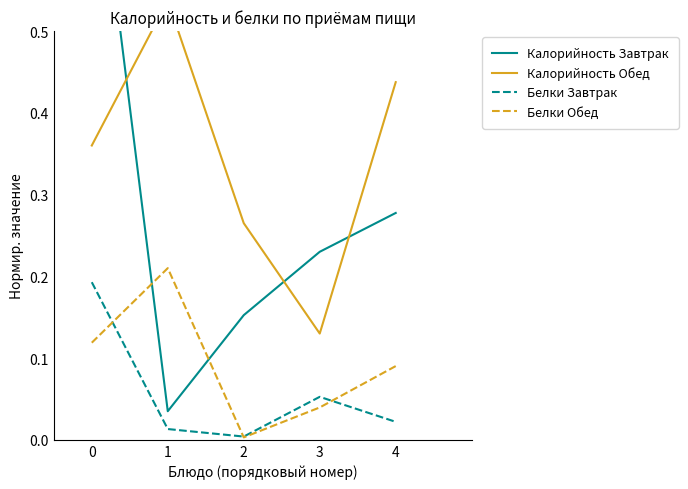

What is the spread (max minus min) of values at 1?

0.5